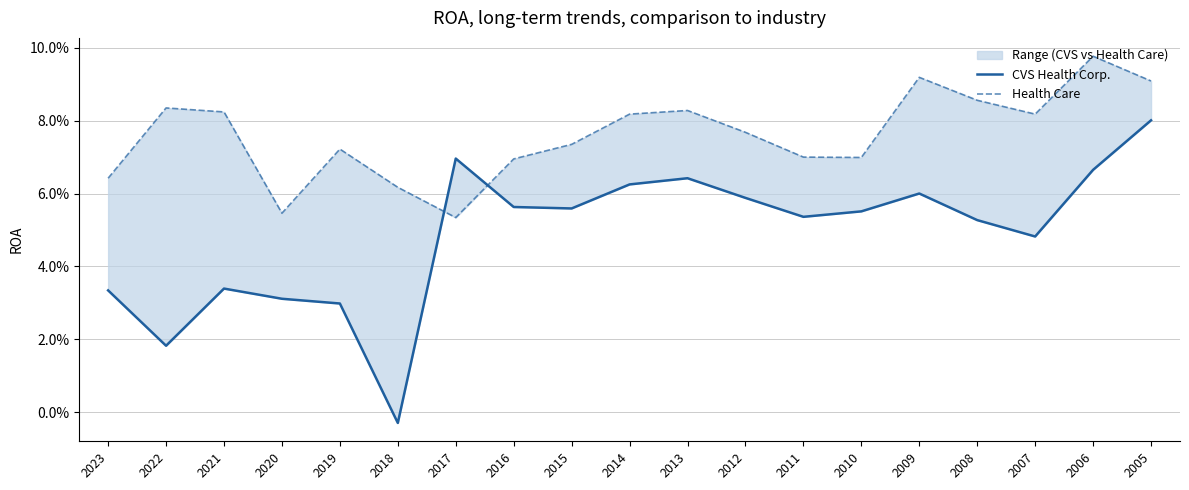

What are all the series names shown in the legend?

CVS Health Corp., Health Care